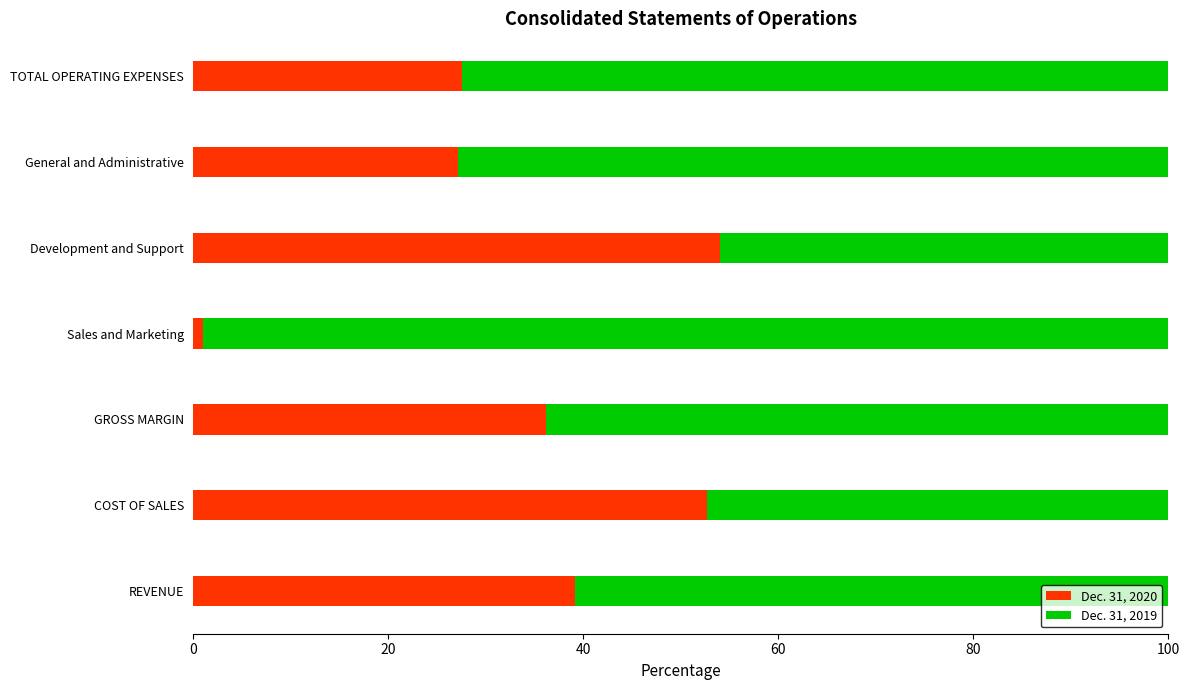

What is the sum of all Dec. 31, 2020 values?

237.6